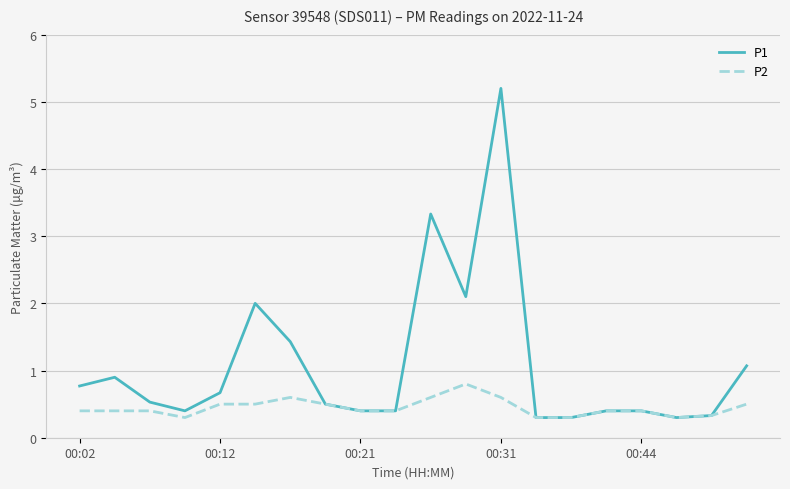

Which series has the largest range (max minus min)?

P1